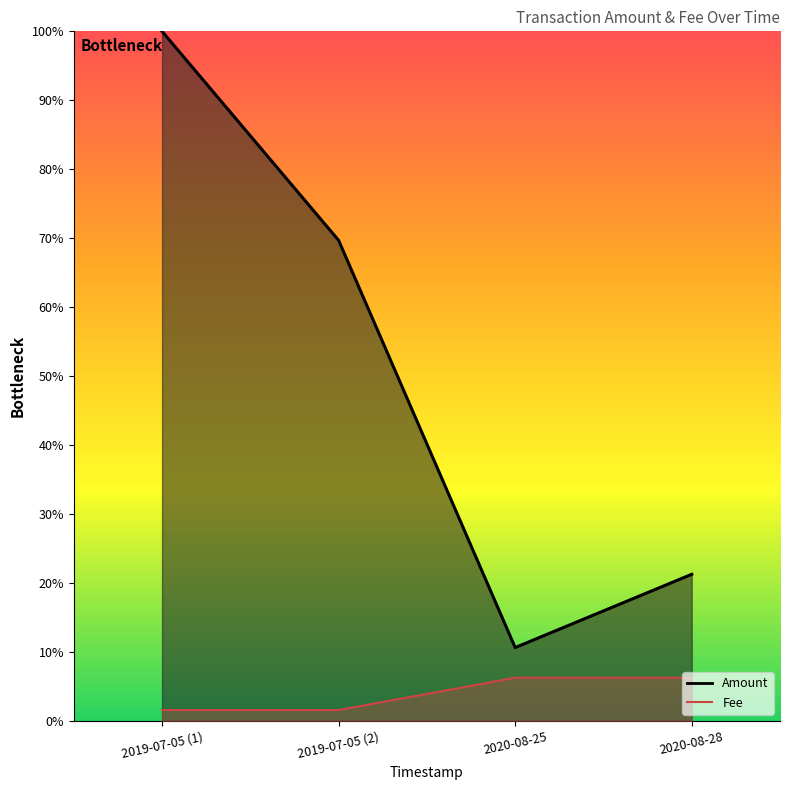

How many series are shown in this chart?

2